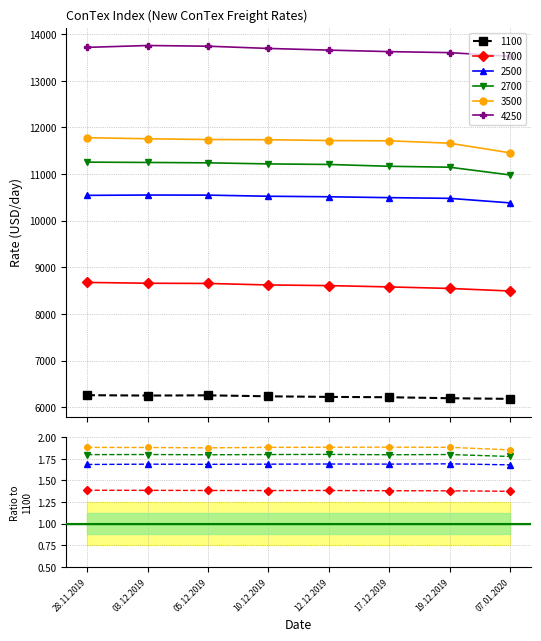

True or false: 4250 and 2700 intersect in this chart.

False